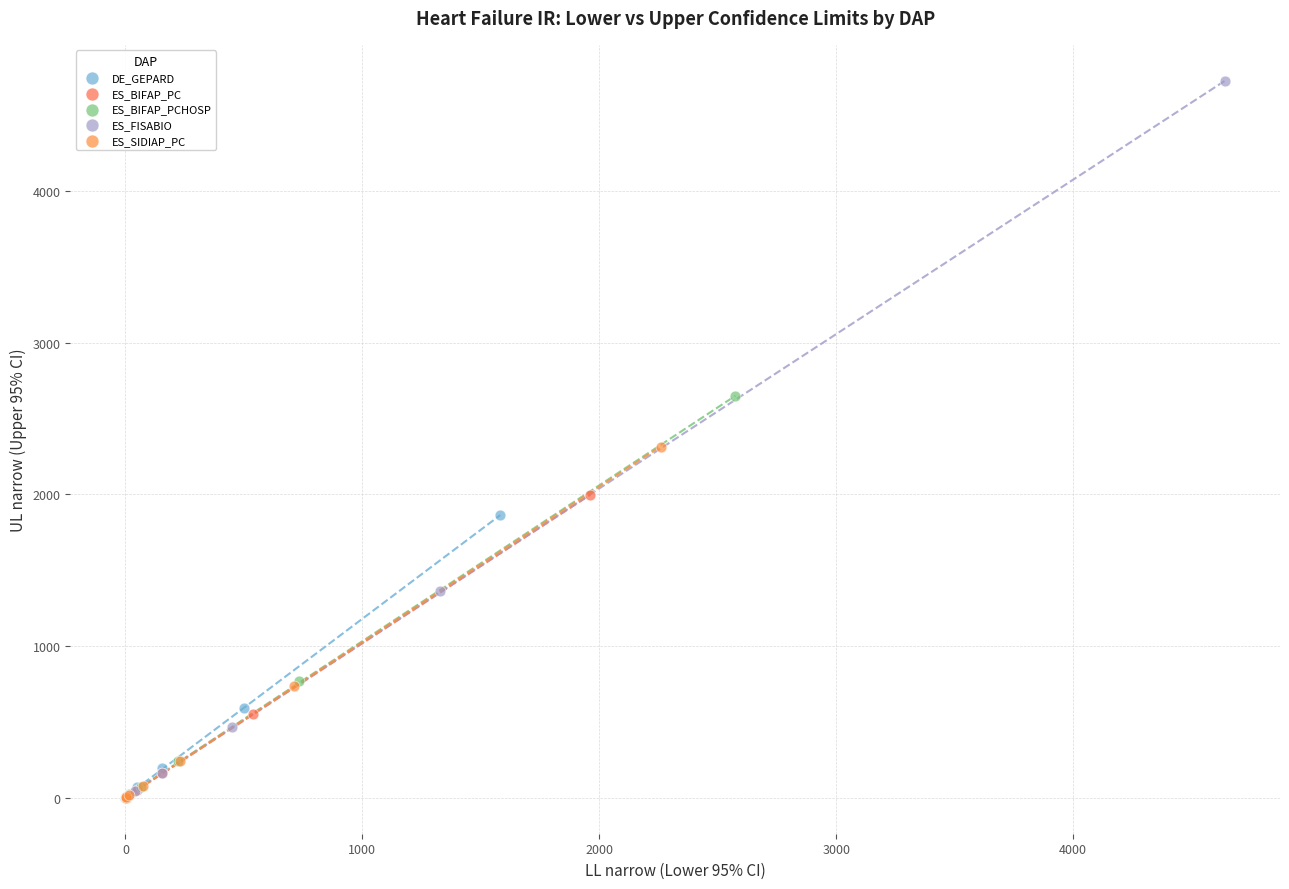

What are all the series names shown in the legend?

DE_GEPARD, ES_BIFAP_PC, ES_BIFAP_PCHOSP, ES_FISABIO, ES_SIDIAP_PC